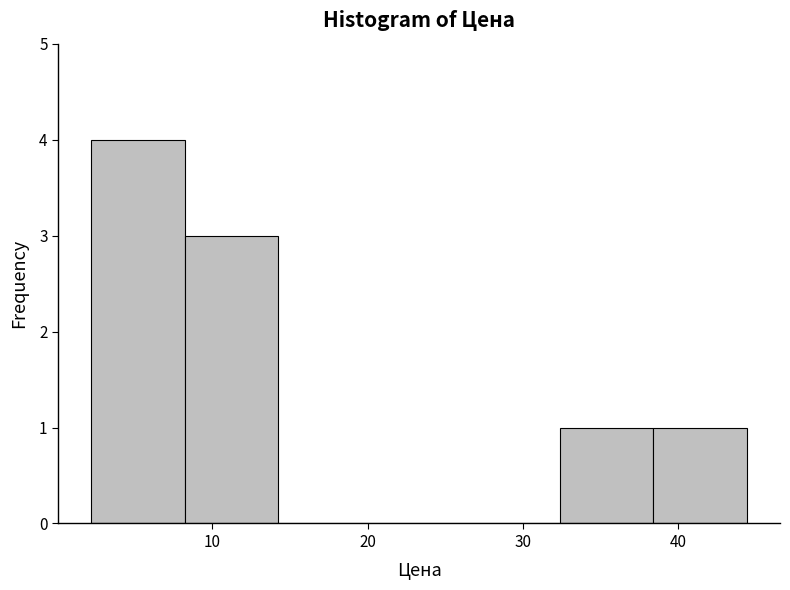

What is the height of the bar covering 32 to 38 on the x-axis? Neither the bar edges nor the heights are printed on the chart, so give them approximately, as read against the axes.

1